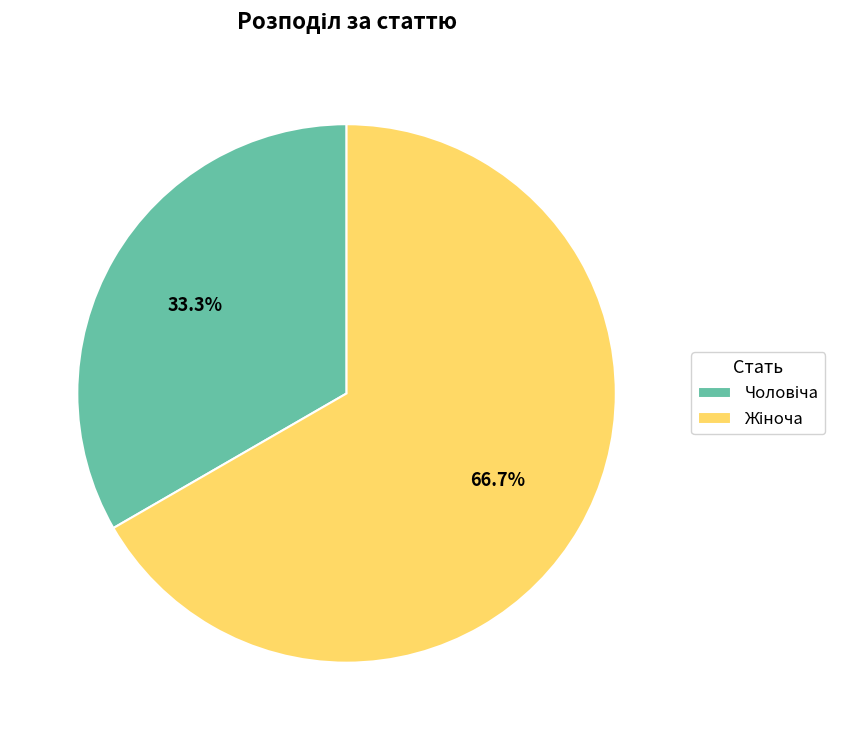

How many segments does this pie chart have?

2